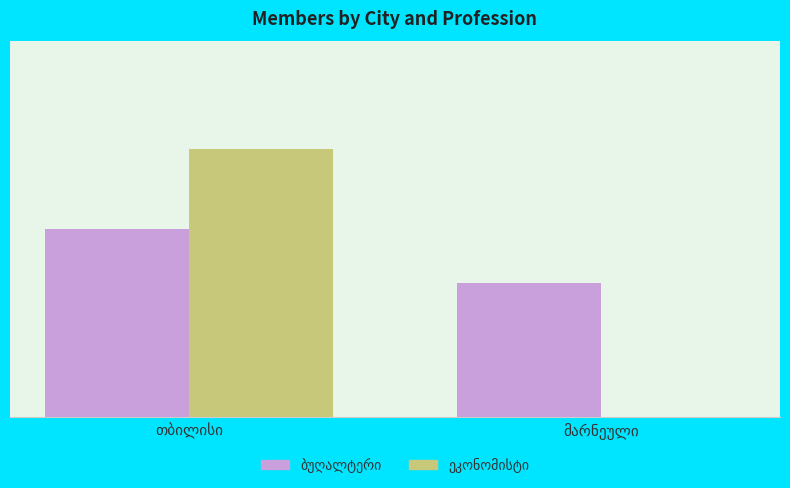

Is it true that ეკონომისტი equals 6 at თბილისი?

False